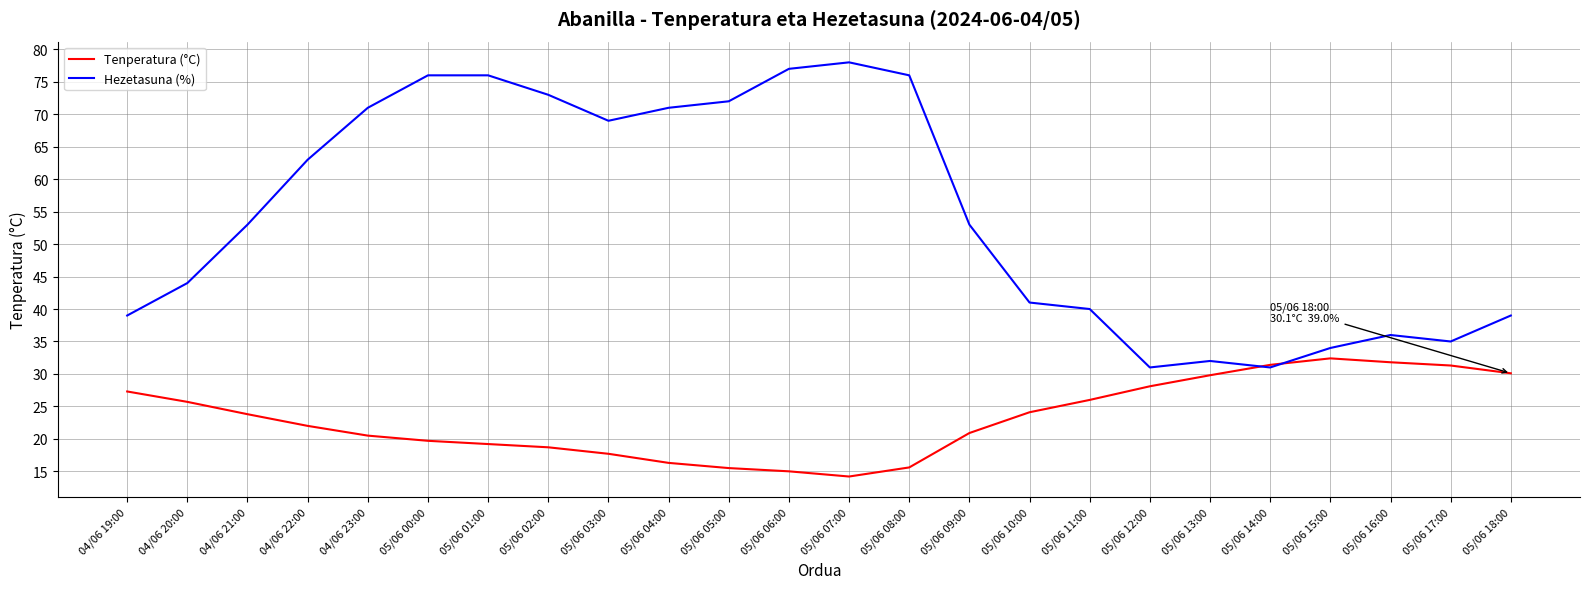

At which category does Hezetasuna (%) reach its first local valley?

05/06 03:00